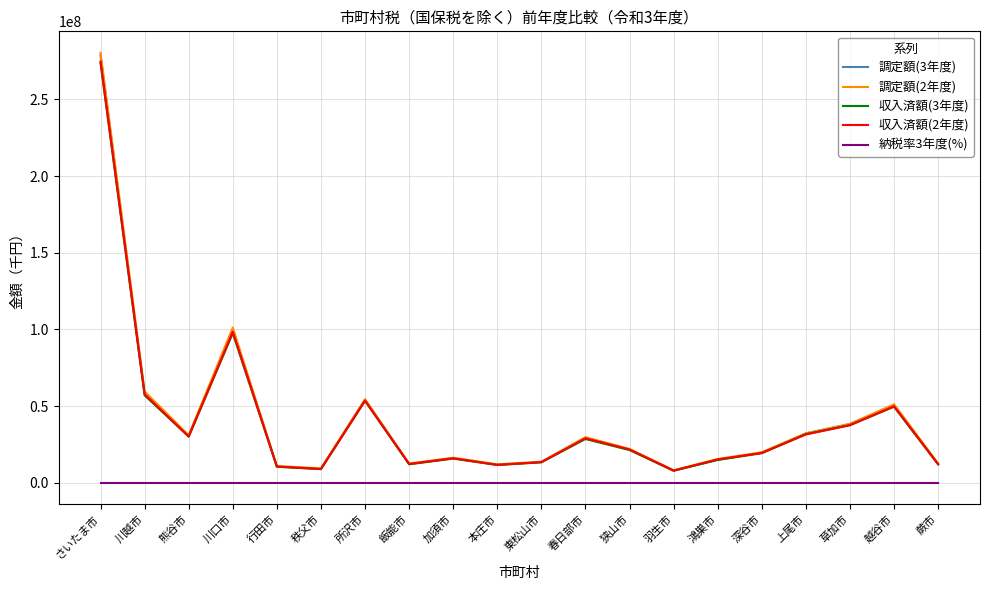

What is the smallest value displayed?

96.7